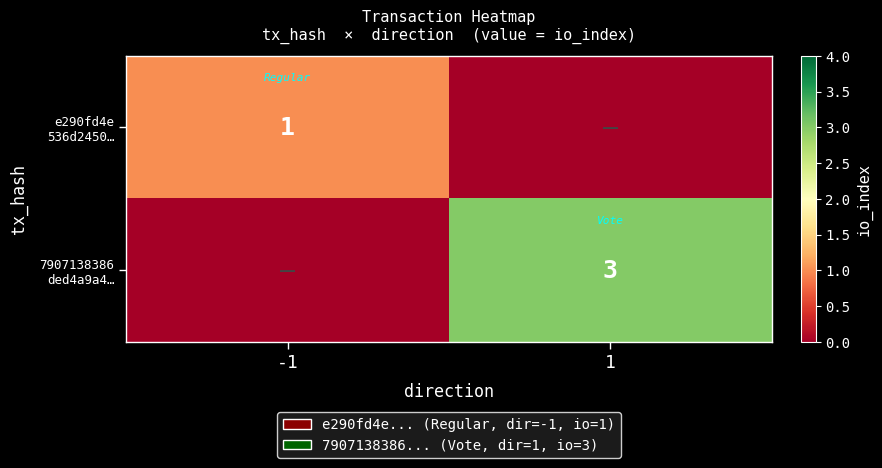

Is it true that e290fd4e 536d2450… equals 1 at -1?

True